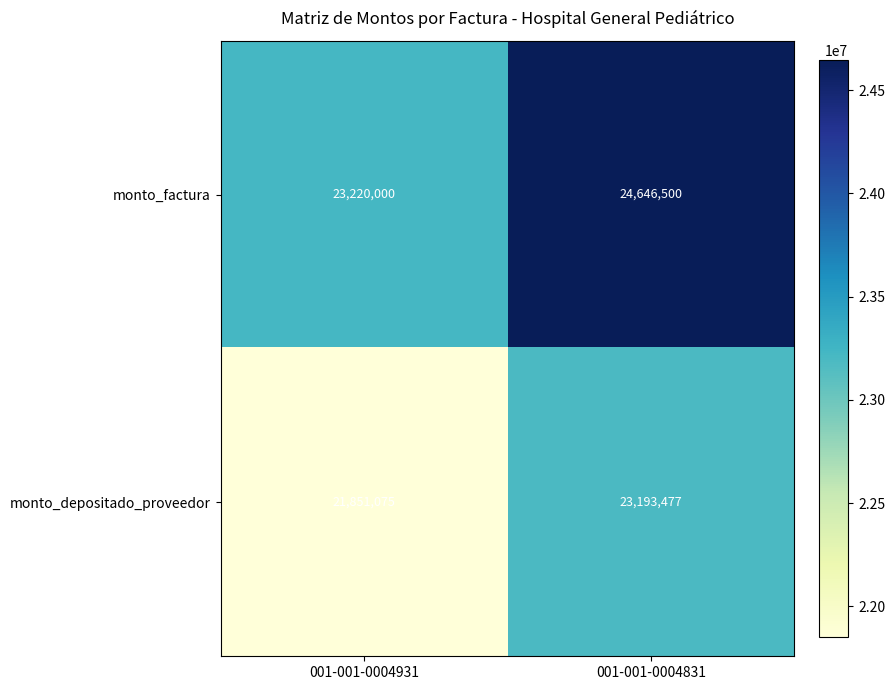

Rank the series by their maximum value, from highest to lowest.

monto_factura, monto_depositado_proveedor